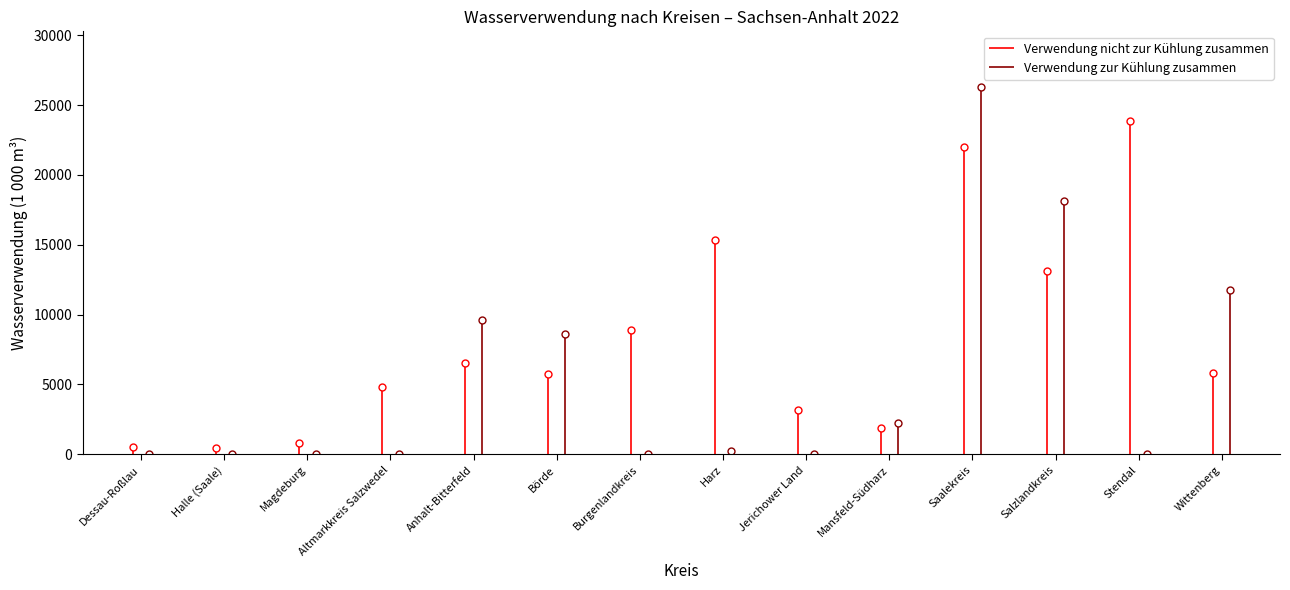

At which category does Verwendung nicht zur Kühlung zusammen reach its first local valley?

Halle (Saale)